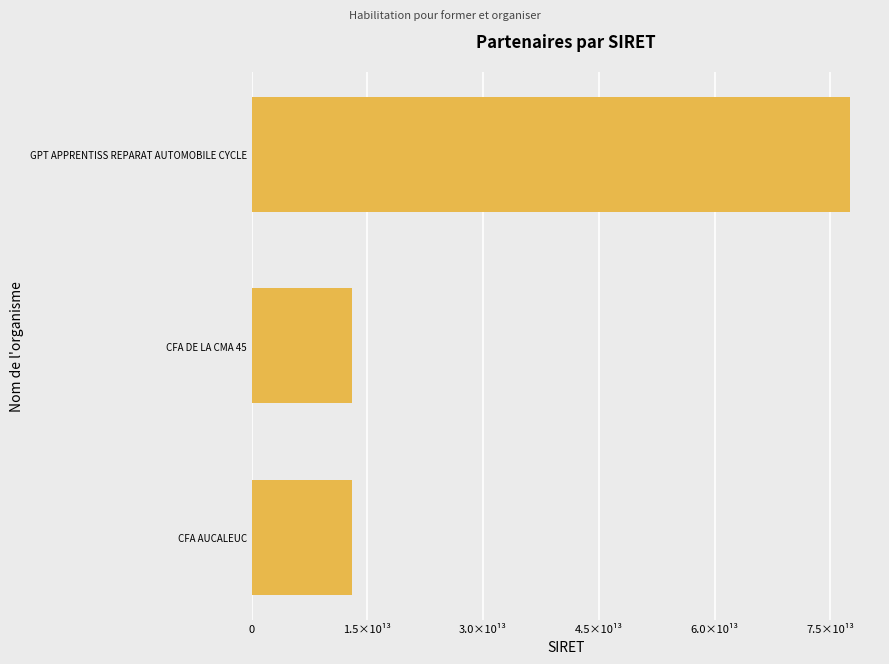

Are the bars grouped side by side (vs. stacked)?

No